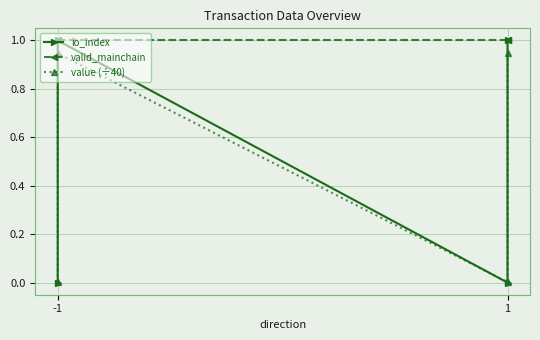

True or false: valid_mainchain and value (÷40) intersect in this chart.

False